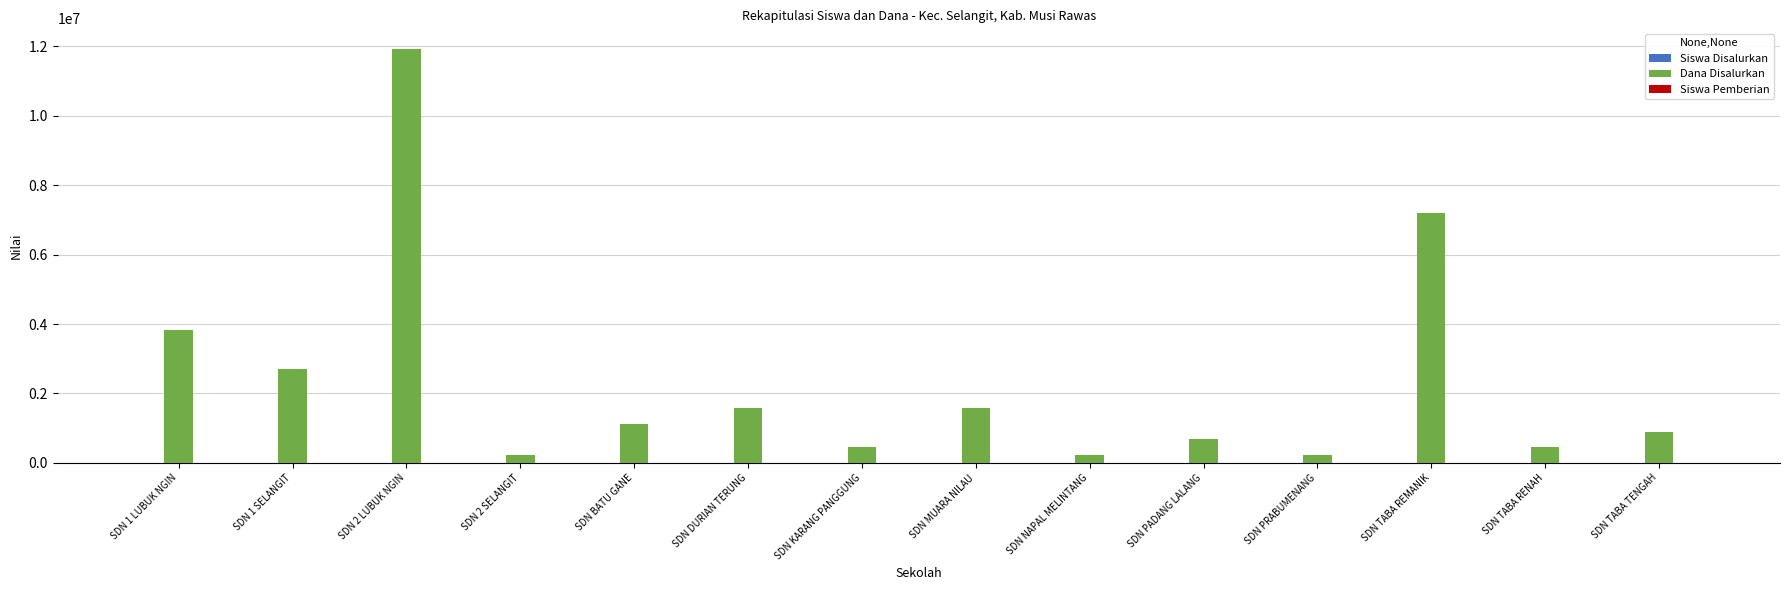

What is the total value across all series at SDN BATU GANE?

1125010